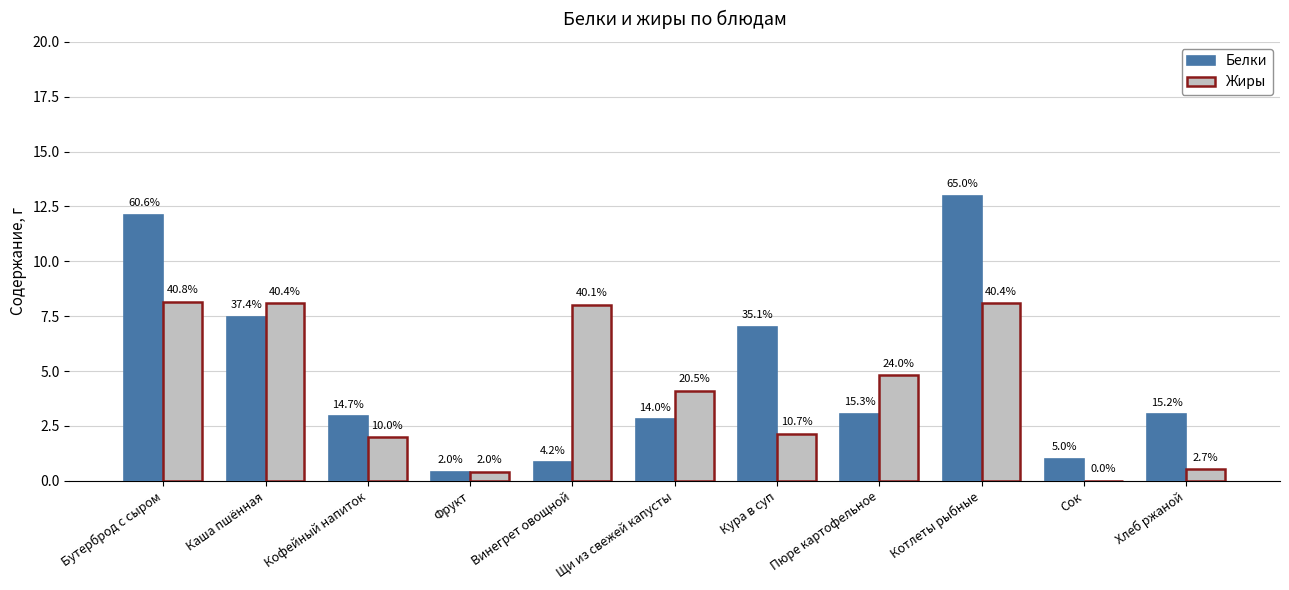

What is the label of the 9th bar from the left?

Котлеты рыбные